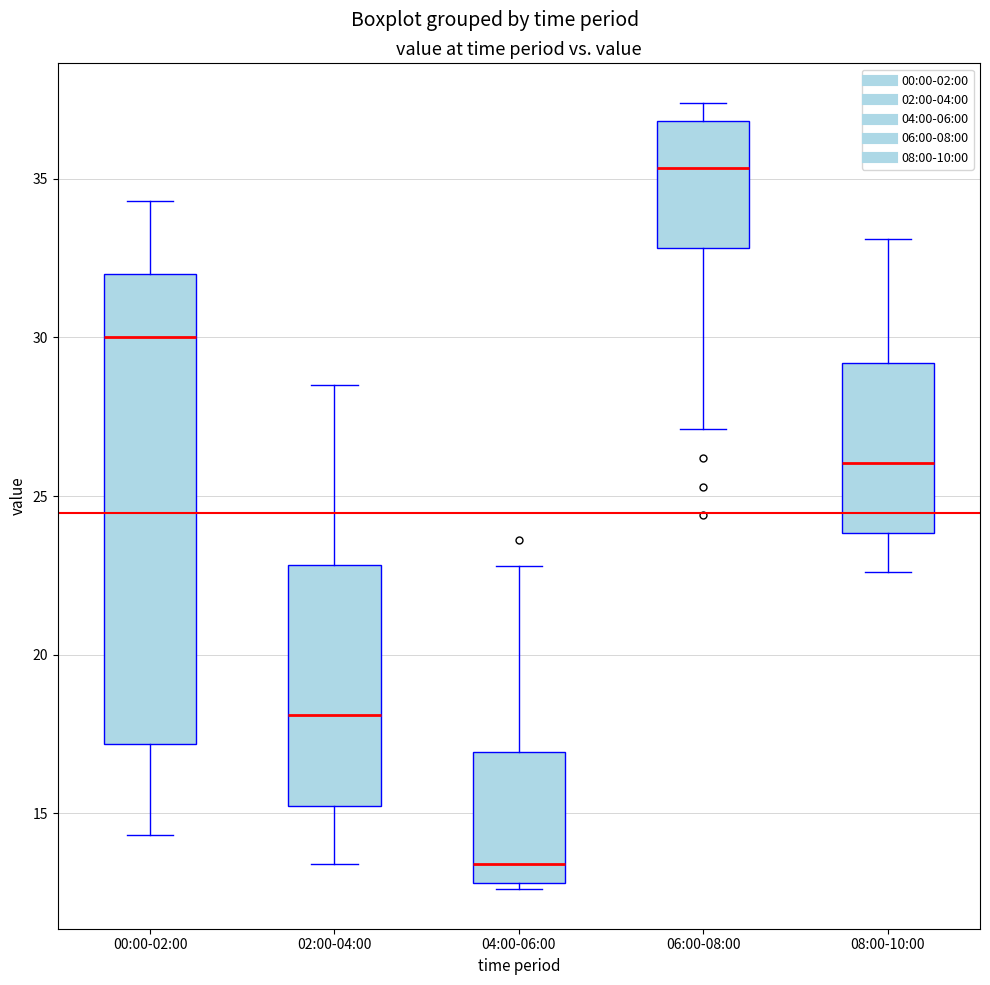

Where is the upper edge of the box for 00:00-02:00 on the y-axis? The values are not printed on the chart, so give them approximately, as read against the axis.

32.0